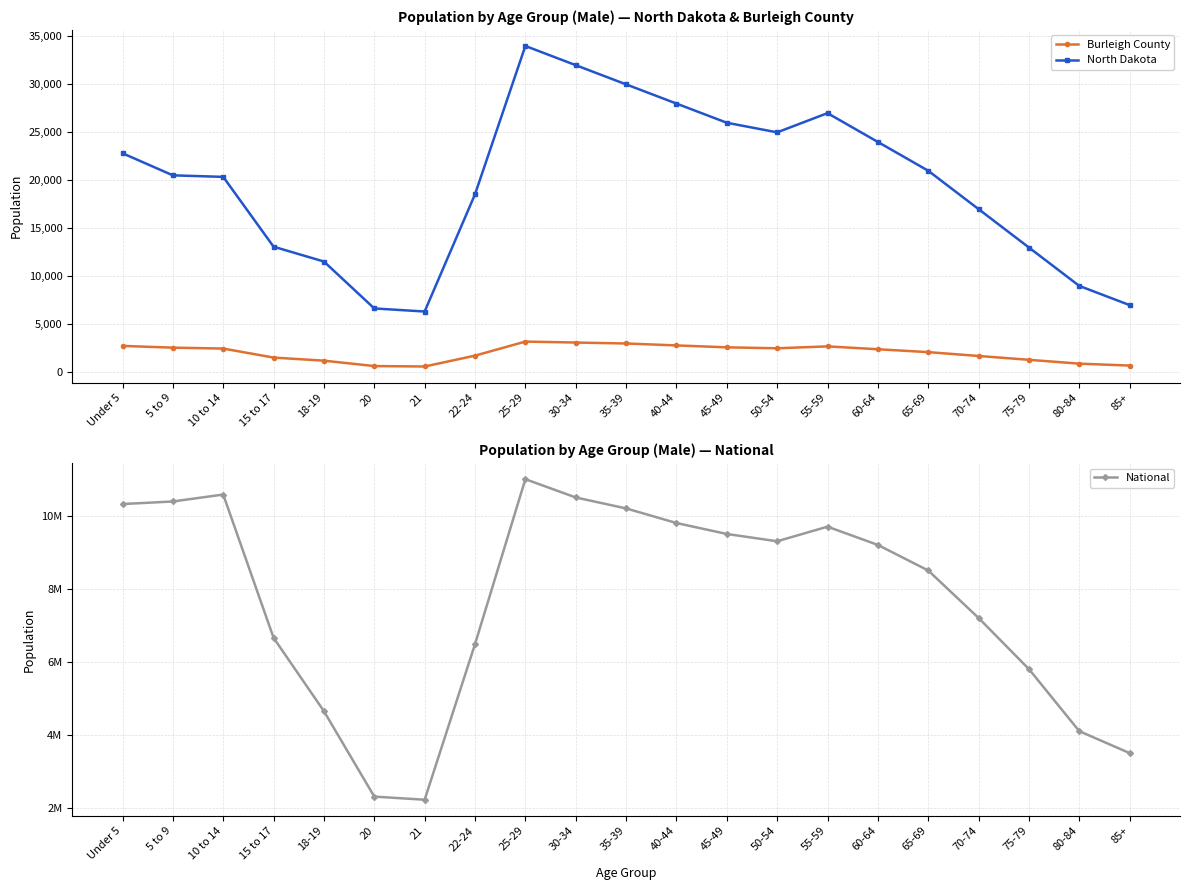

How many values in the North Dakota series are below 20520?

10